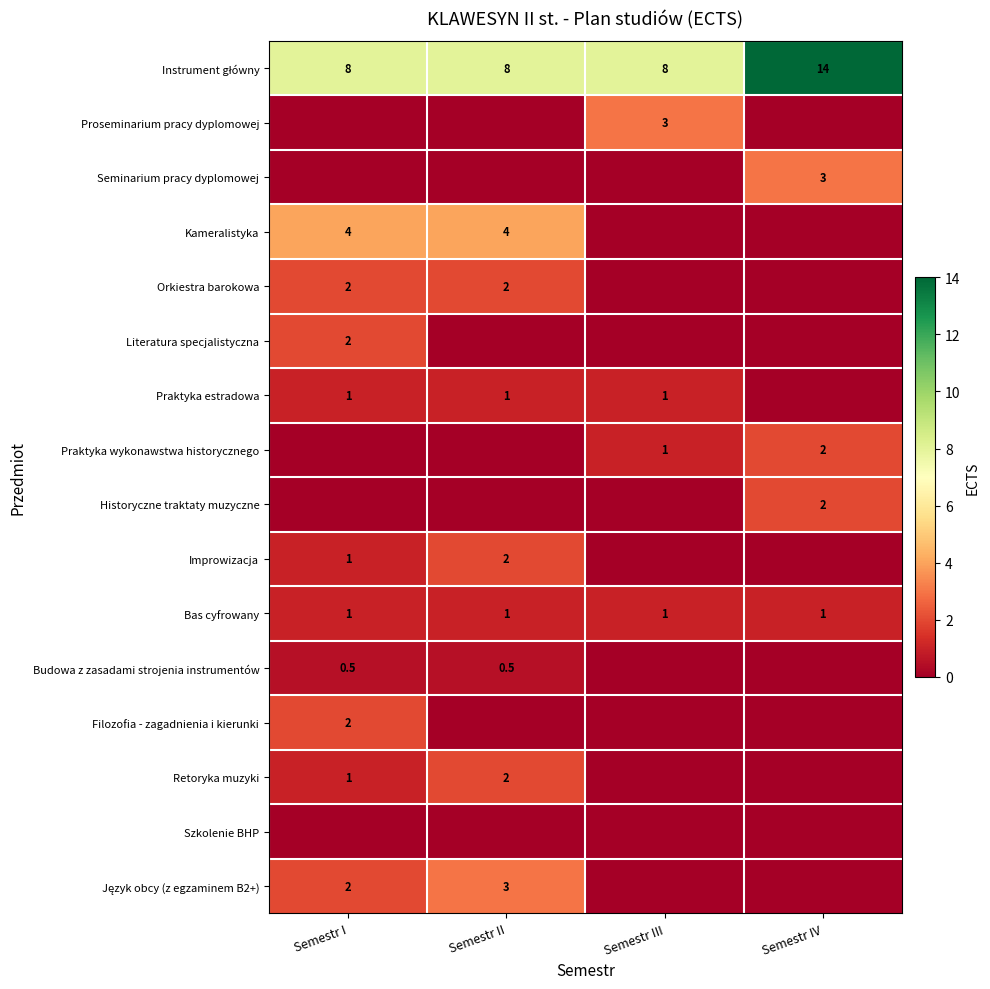

The value of Seminarium pracy dyplomowej at Semestr IV is 3.0. True or false?

True